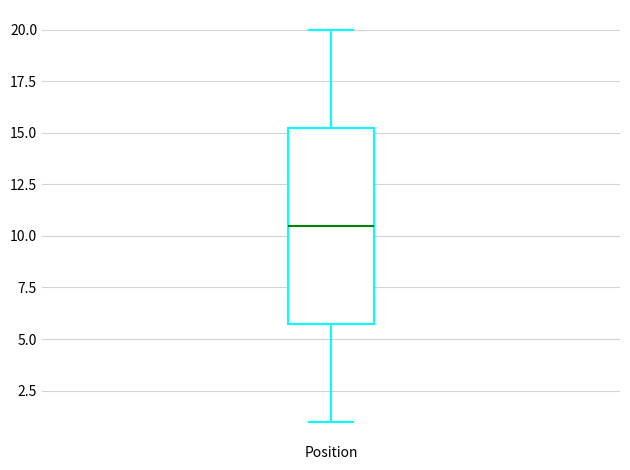

Where does the lower whisker of the box for Position end on the y-axis? The values are not printed on the chart, so give them approximately, as read against the axis.

1.0